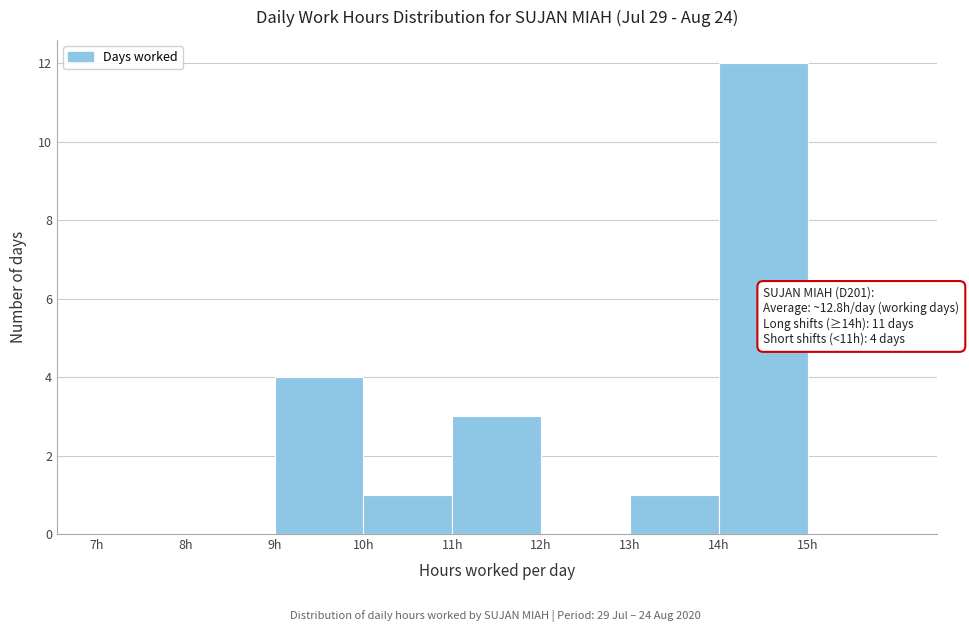

Which range on the x-axis has the tallest bar?

14 to 15